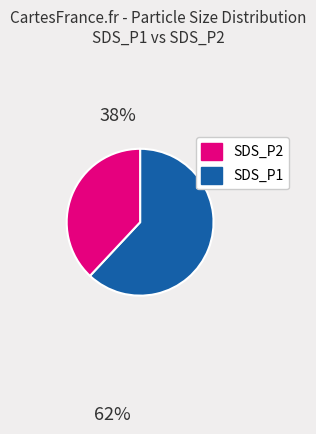

Is there any slice that represents more than half of the pie?

Yes